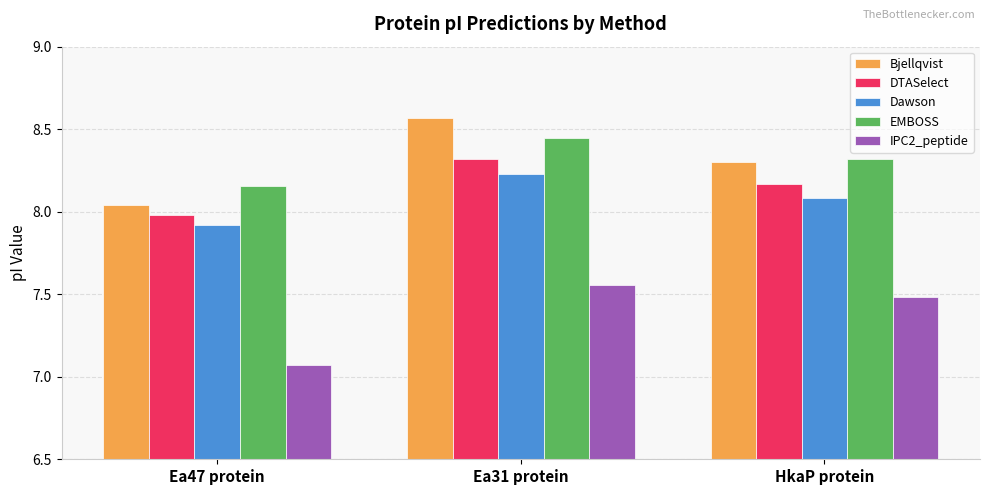

Which label corresponds to the smallest value in the chart?

Ea47 protein